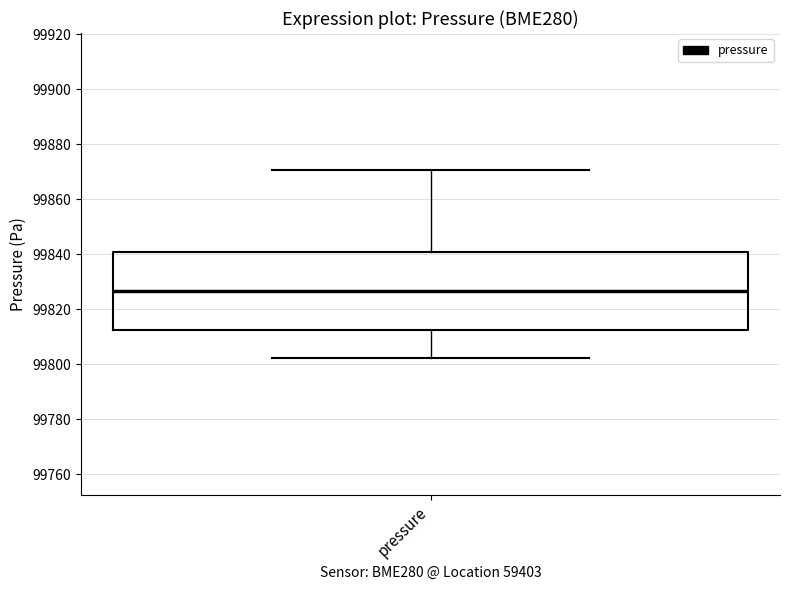

Transcribe this box plot: give where the median line is, the range the box spans, and where the two whiskers end, as read against the y-axis. The values are not printed on the chart, so give them approximately, as read against the axis.

median 99826, box 99812 to 99840, whiskers 99802 to 99870